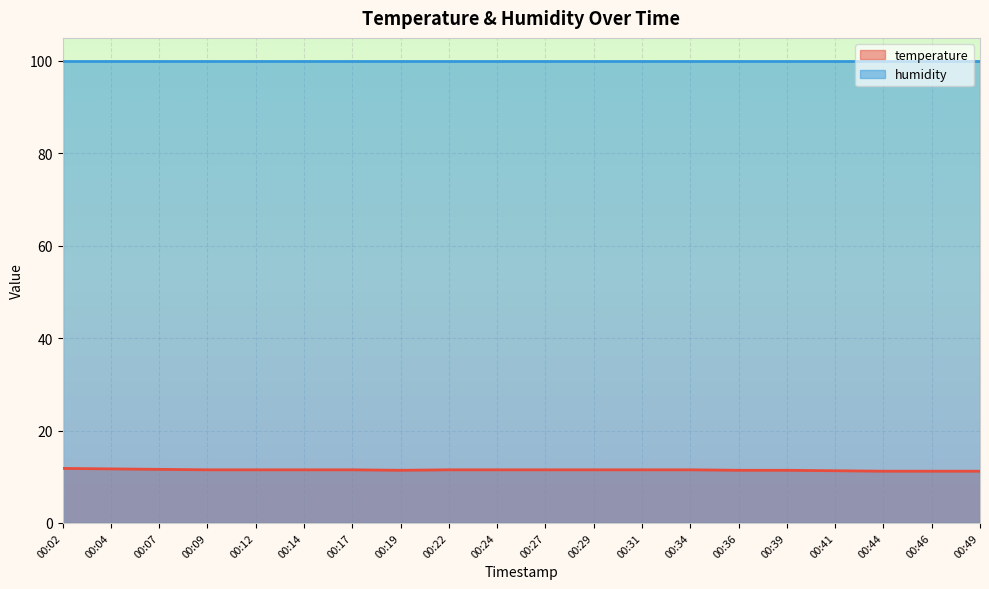

Rank the categories by value from lowest to highest.

00:44, 00:46, 00:49, 00:41, 00:19, 00:36, 00:39, 00:09, 00:12, 00:14, 00:17, 00:22, 00:24, 00:27, 00:29, 00:31, 00:34, 00:07, 00:04, 00:02